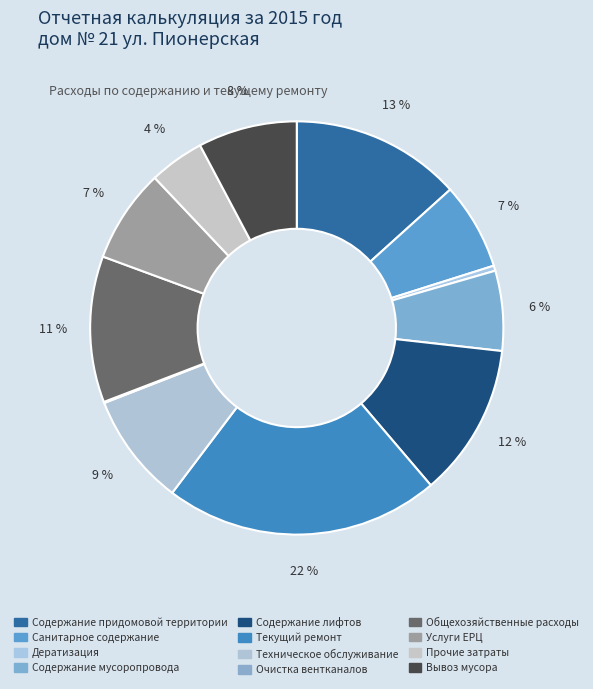

Between Услуги ЕРЦ and Дератизация, which is larger?

Услуги ЕРЦ